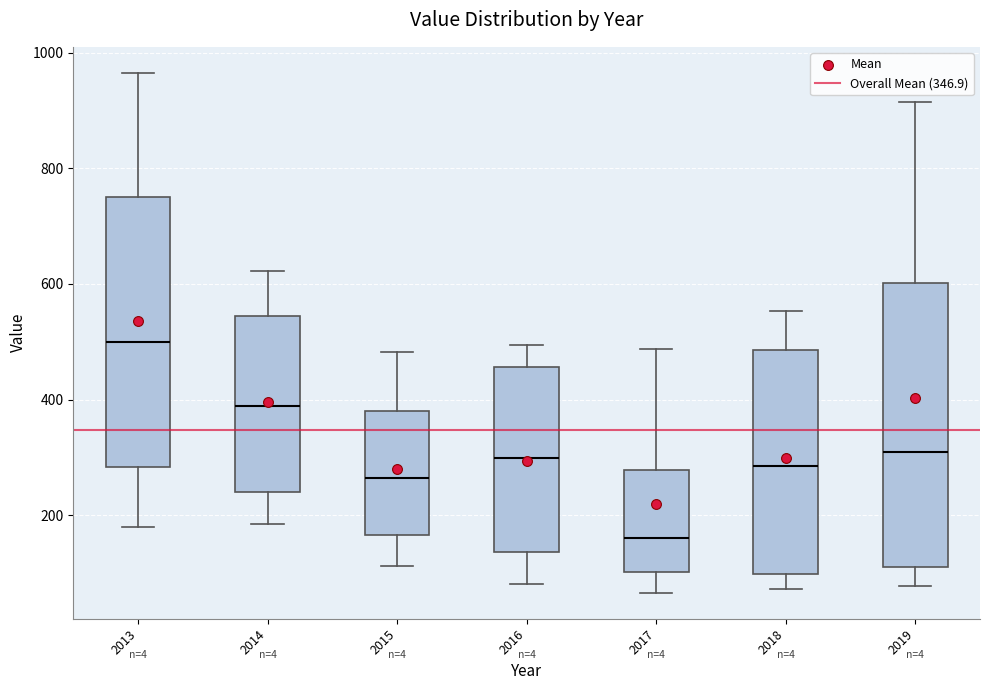

Reading left to right, transcribe this box plot: for each box, give where its median line is, the range the box spans, and where its two whiskers end, as read against the y-axis. The values are not printed on the chart, so give them approximately, as read against the axis.

2013: median 500, box 280 to 760, whiskers 180 to 960
2014: median 380, box 240 to 540, whiskers 180 to 620
2015: median 260, box 160 to 380, whiskers 120 to 480
2016: median 300, box 140 to 460, whiskers 80 to 500
2017: median 160, box 100 to 280, whiskers 60 to 480
2018: median 280, box 100 to 480, whiskers 80 to 560
2019: median 300, box 120 to 600, whiskers 80 to 920